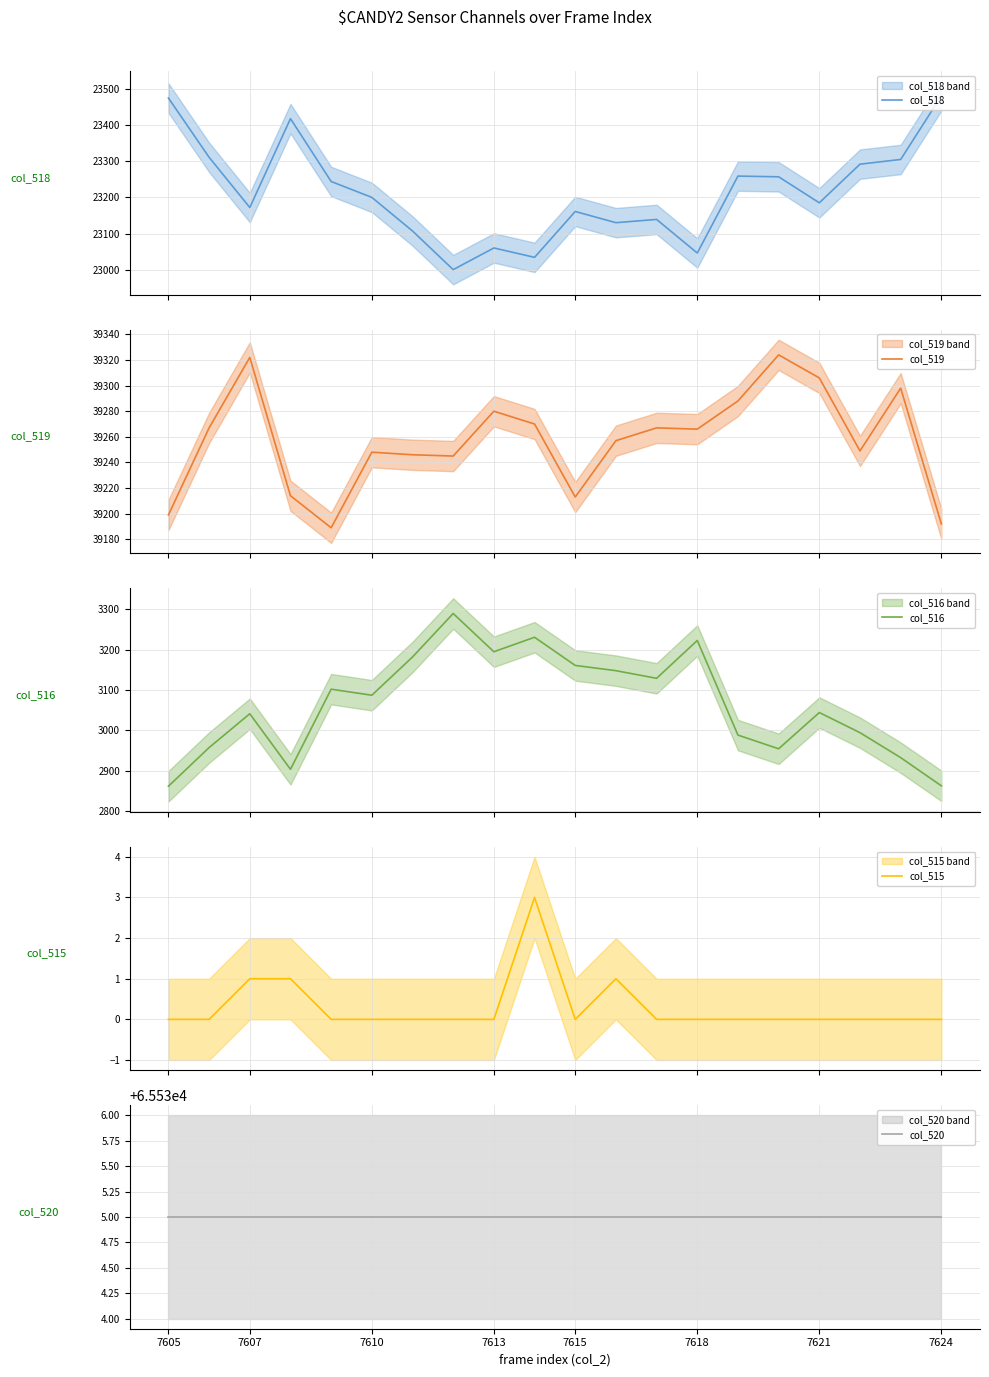

List the series in order of their peak value, highest first.

col_520, col_519, col_518, col_516, col_515